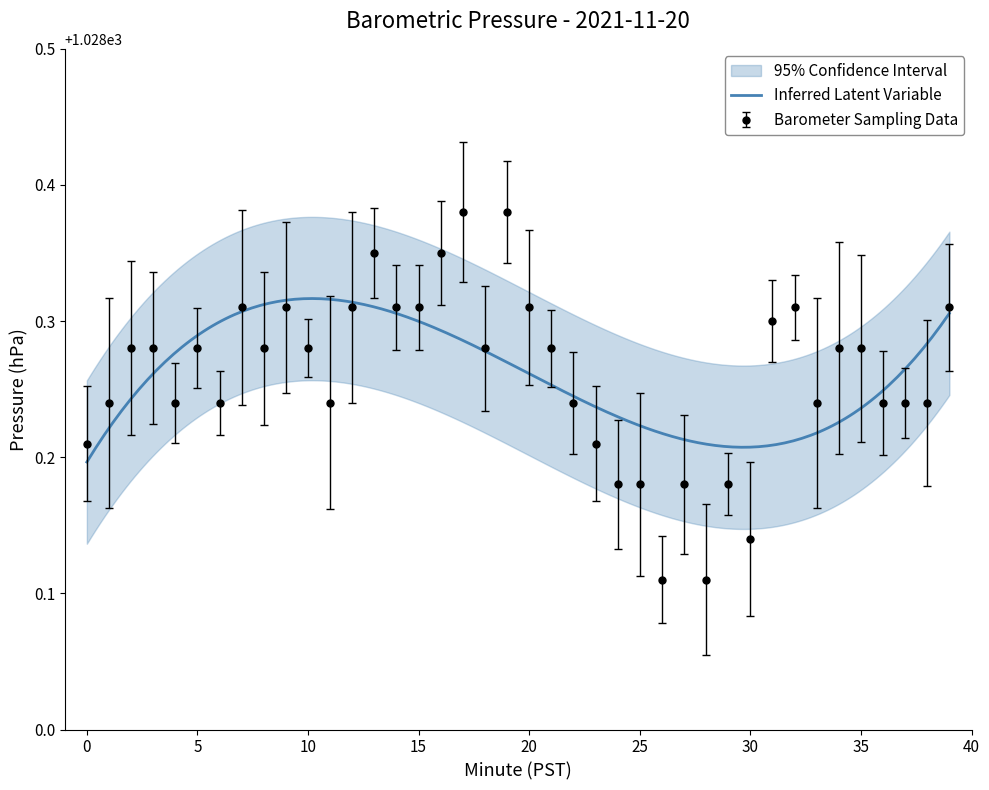

What is the difference between the maximum and second lowest values?

0.3